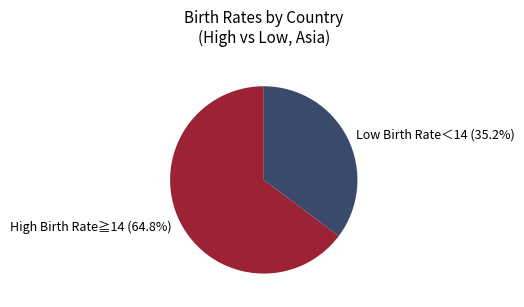

Which category has the smallest portion of the pie?

Low Birth Rate＜14 (35.2%)